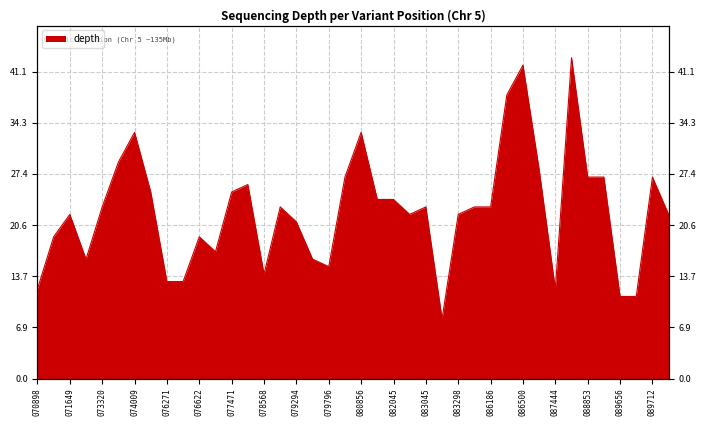

The value at 077471 is 25. True or false?

True